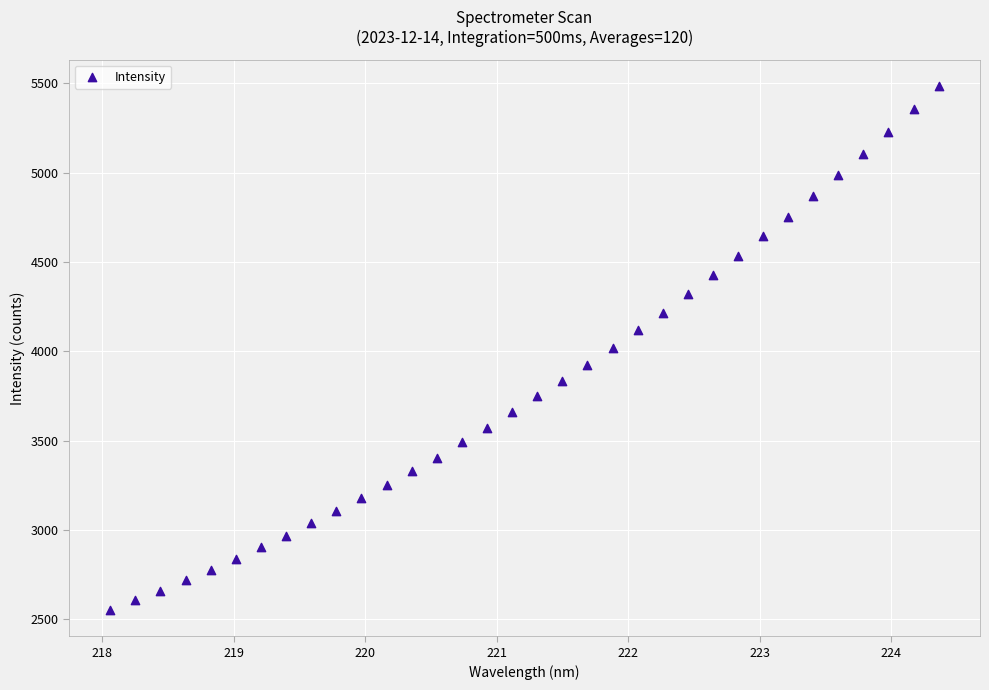

What is the range of X values (max minus min)?

6.3